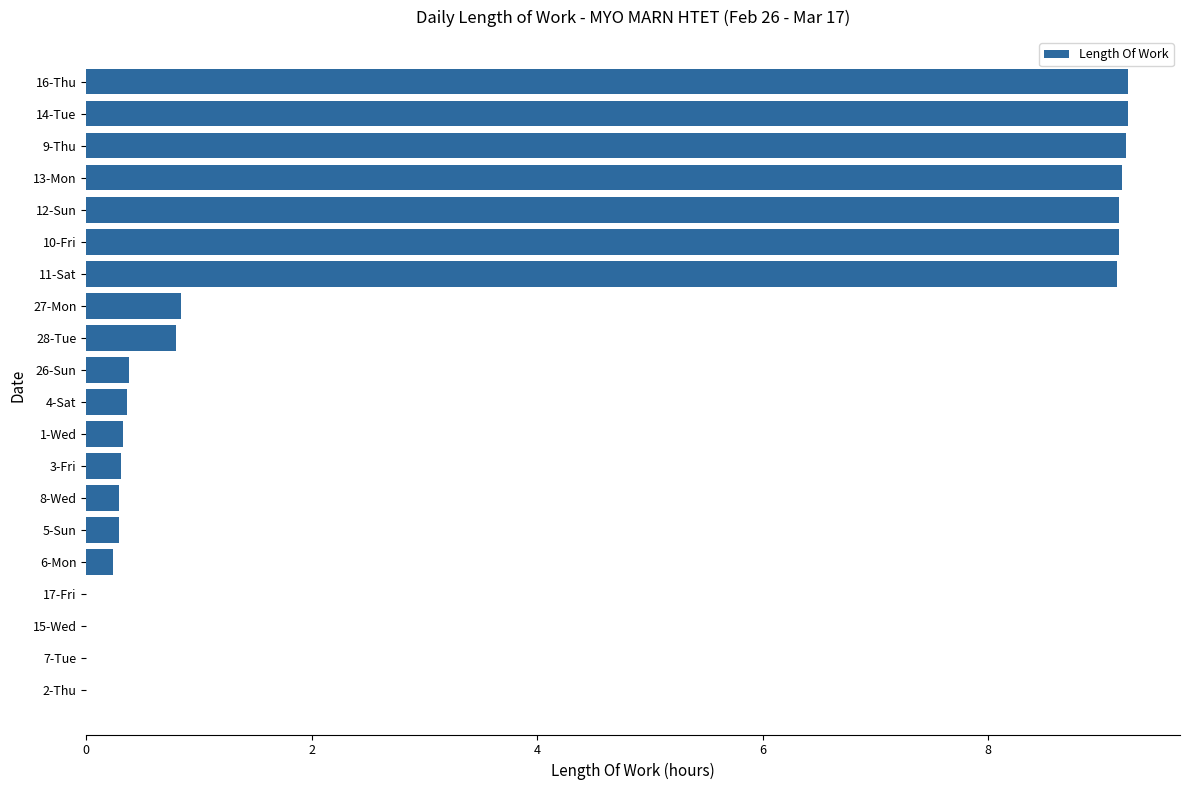

Is it true that the value at 27-Mon is 0.8?

True